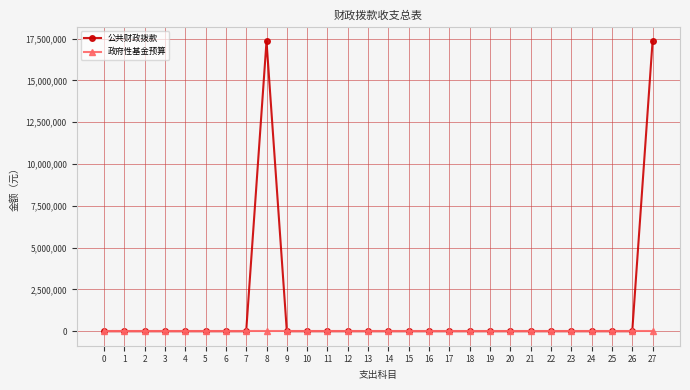

The value of 政府性基金预算 at 5 is 0. True or false?

True